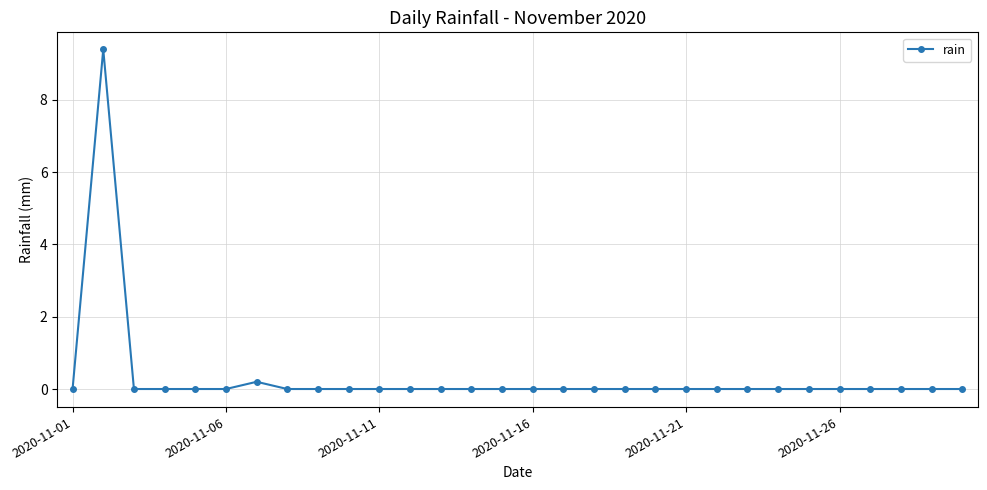

What is the maximum value shown in the chart?

9.4